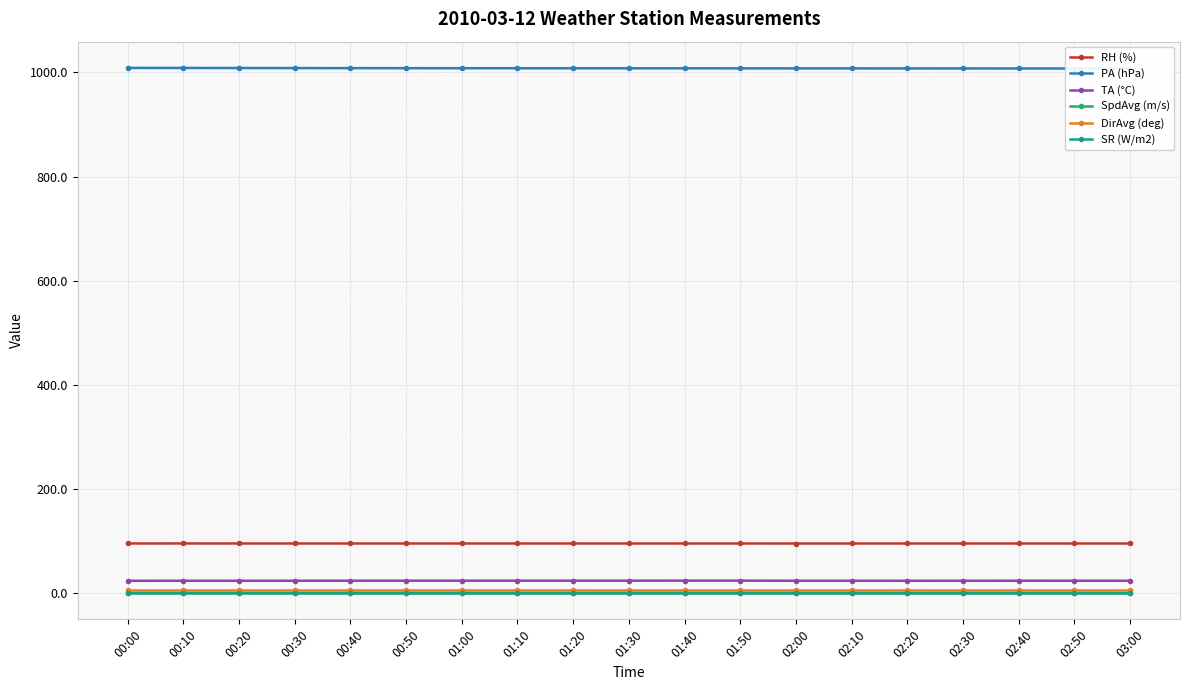

Rank the series at 02:30 from lowest to highest value.

SpdAvg (m/s), SR (W/m2), DirAvg (deg), TA (°C), RH (%), PA (hPa)